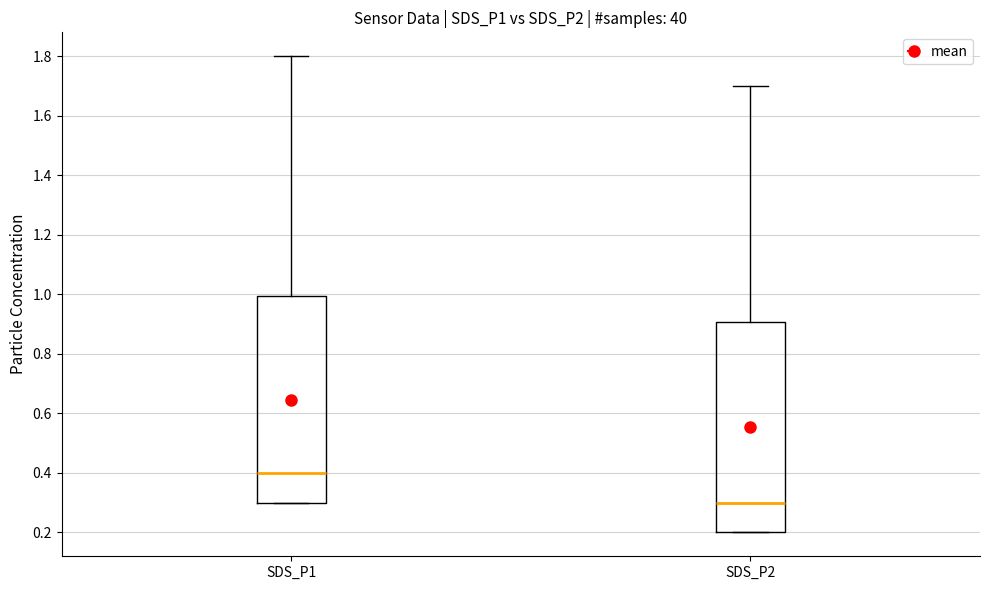

Reading left to right, transcribe this box plot: for each box, give where its median line is, the range the box spans, and where its two whiskers end, as read against the y-axis. The values are not printed on the chart, so give them approximately, as read against the axis.

SDS_P1: median 0.4, box 0.3 to 1.0, whiskers 0.3 to 1.8
SDS_P2: median 0.3, box 0.2 to 0.9, whiskers 0.2 to 1.7